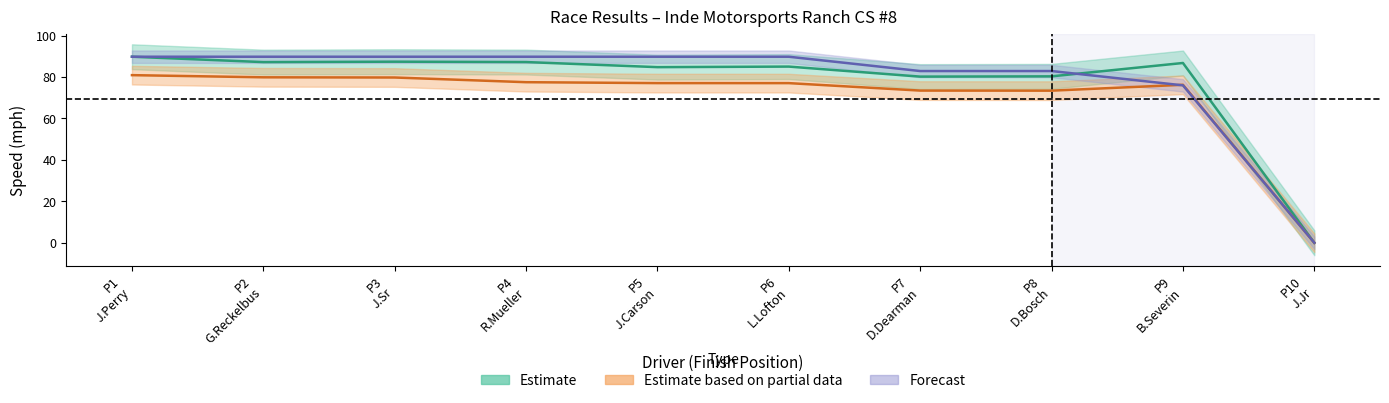

After their last crossing, which series has the higher values: Total Laps or Best Speed?

Best Speed